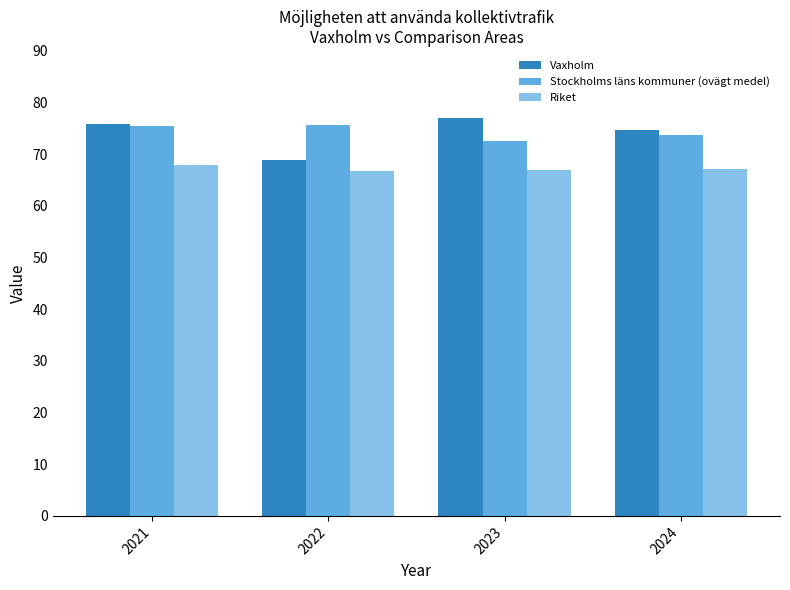

How many groups of bars are there?

4